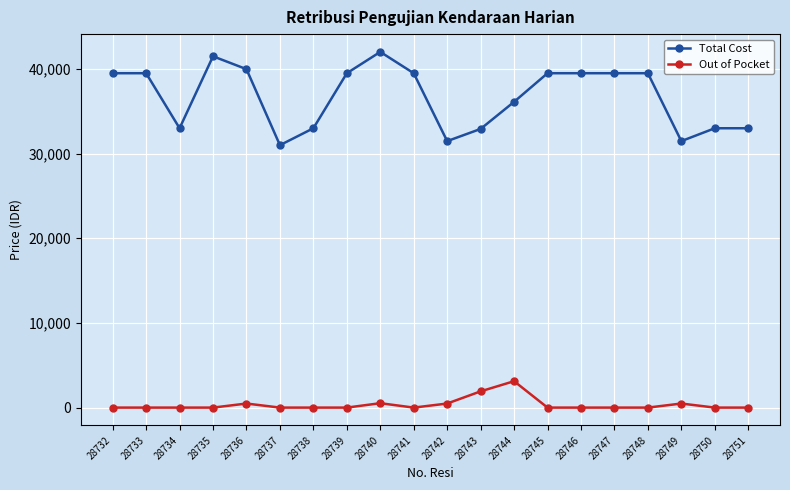

What is the maximum value for Total Cost?

42020